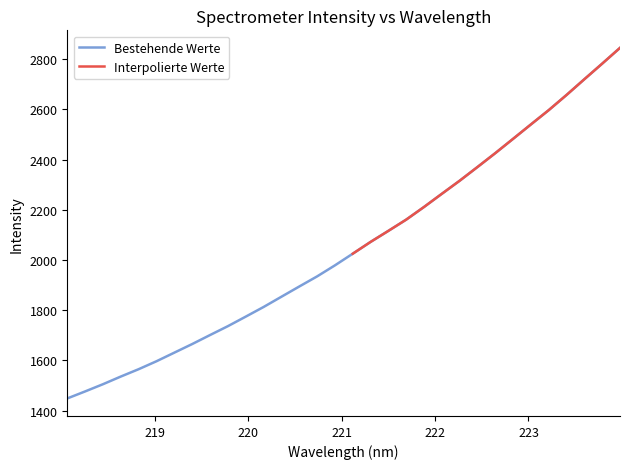

The value at 219.0156 is 949.7. True or false?

False